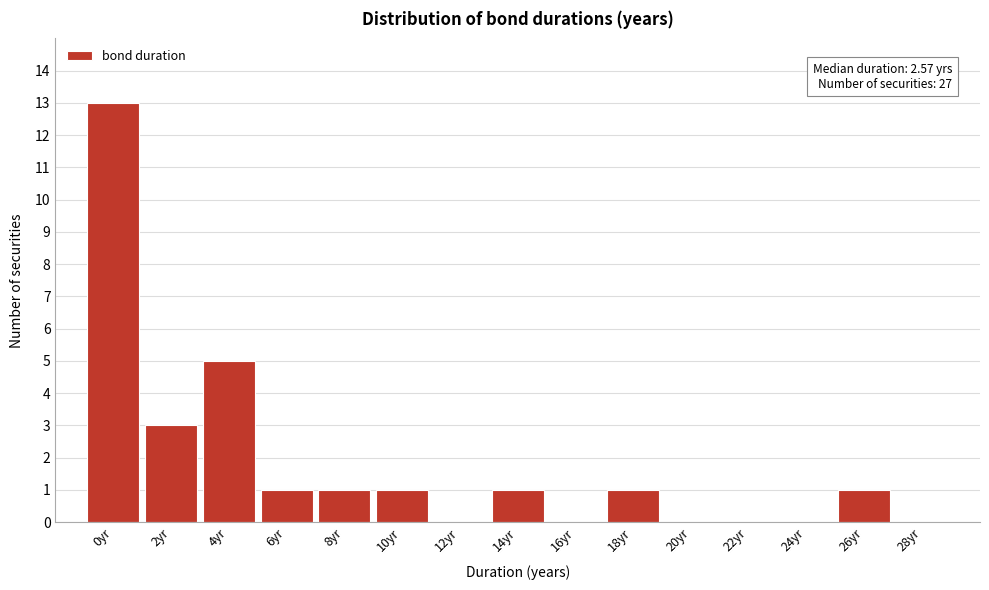

Reading left to right, what are all the values shown in this chart?

0yr=13	2yr=3	4yr=5	6yr=1	8yr=1	10yr=1	12yr=0	14yr=1	16yr=0	18yr=1	20yr=0	22yr=0	24yr=0	26yr=1	28yr=0